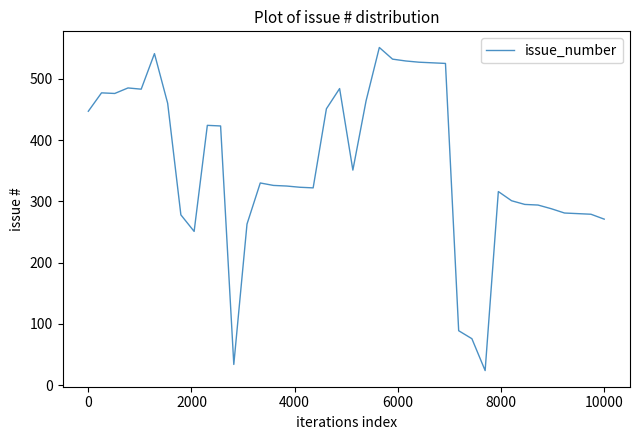

What is the difference between the maximum and minimum values?

527